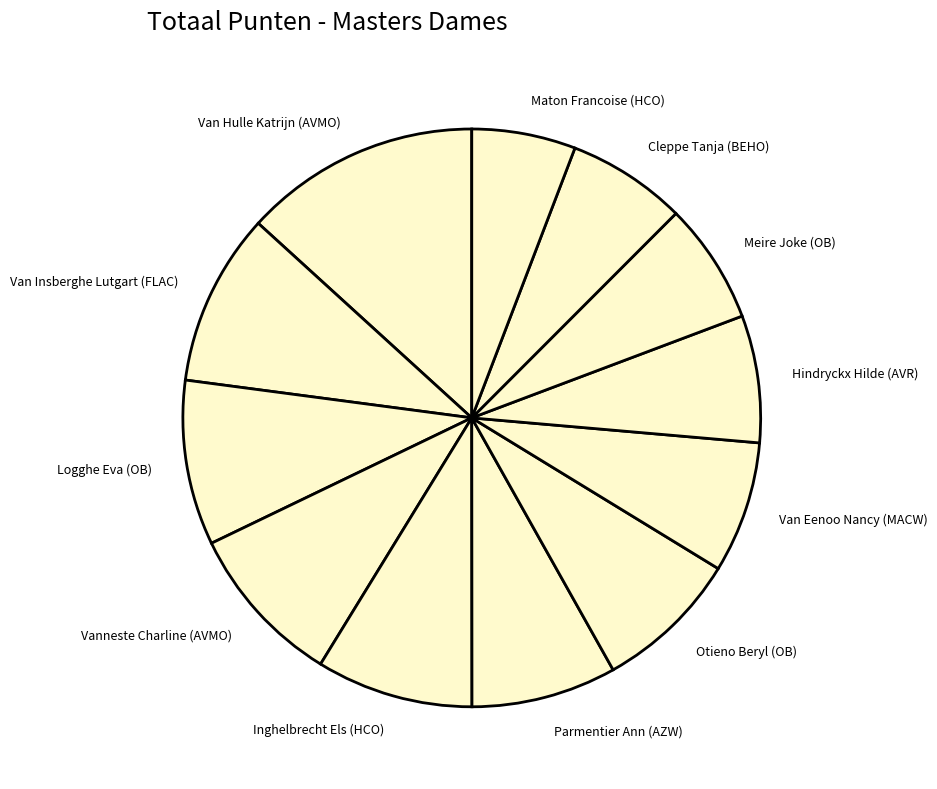

Combined, do Logghe Eva (OB) and Otieno Beryl (OB) account for over 50%?

No